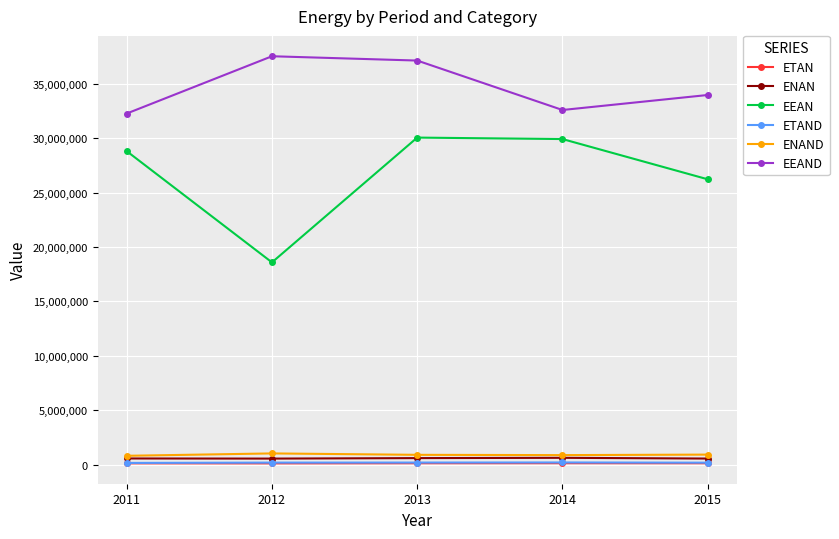

What is the maximum value shown in the chart?

37530894